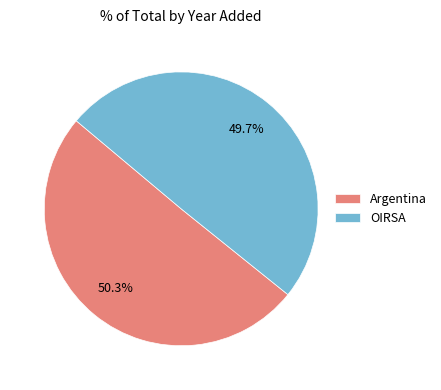

What percentage is the Argentina slice, to the nearest percent?

50%